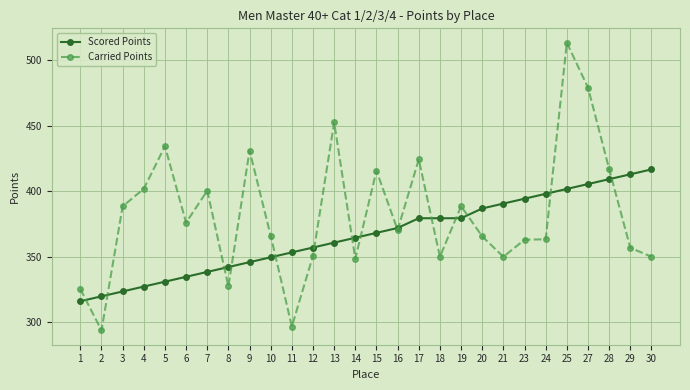

Between which two adjacent categories do Scored Points and Carried Points first intersect?

1 and 2